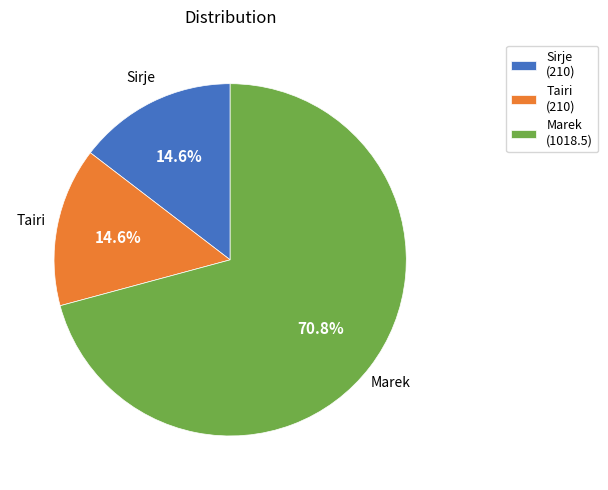

How many slices are in this pie chart?

3